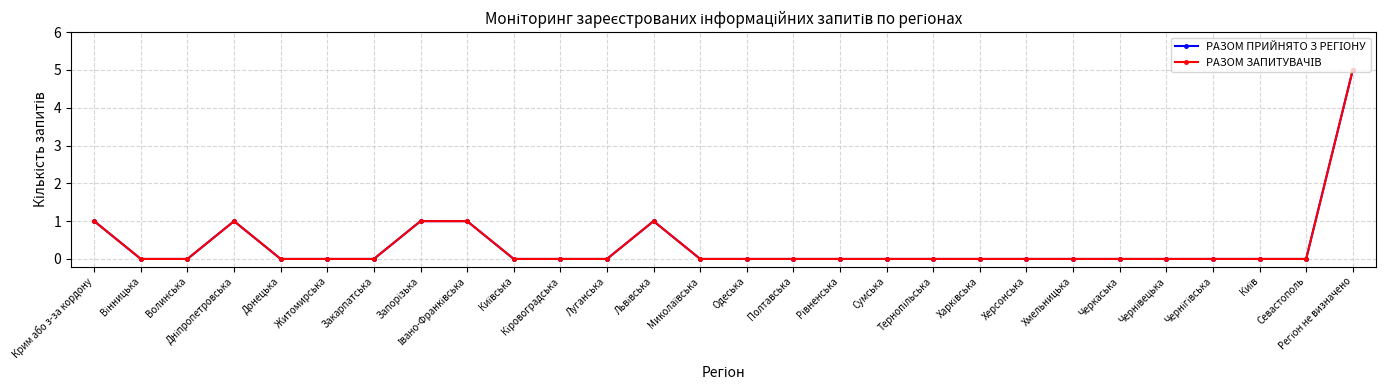

Does the chart have visible grid lines?

Yes